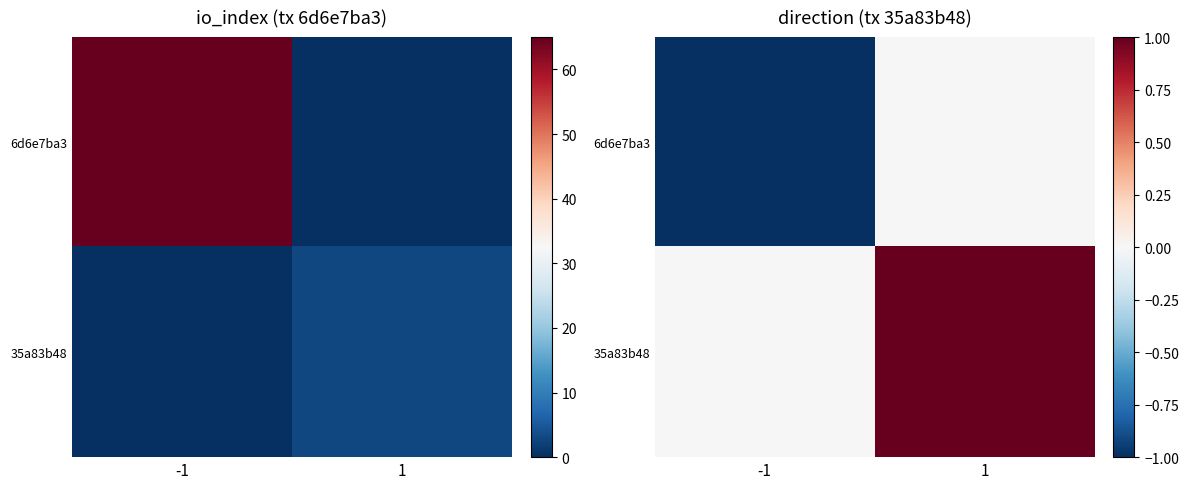

Which label corresponds to the smallest value in the chart?

-1